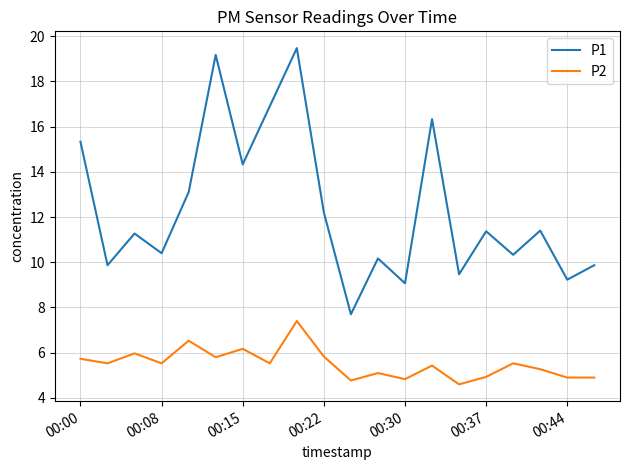

True or false: P2 and P1 intersect in this chart.

False